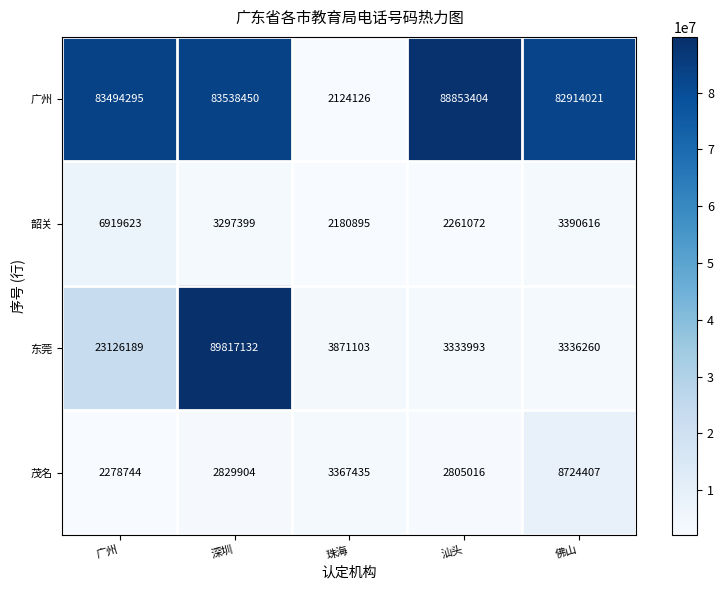

Reading right to left, extract all data points from this chart.

广州: 82914021	88853404	2124126	83538450	83494295
韶关: 3390616	2261072	2180895	3297399	6919623
东莞: 3336260	3333993	3871103	89817132	23126189
茂名: 8724407	2805016	3367435	2829904	2278744